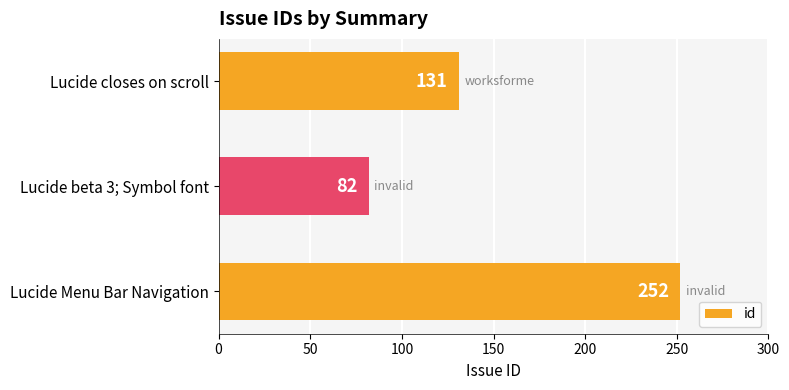

Rank the categories by value from highest to lowest.

Lucide Menu Bar Navigation, Lucide closes on scroll, Lucide beta 3; Symbol font